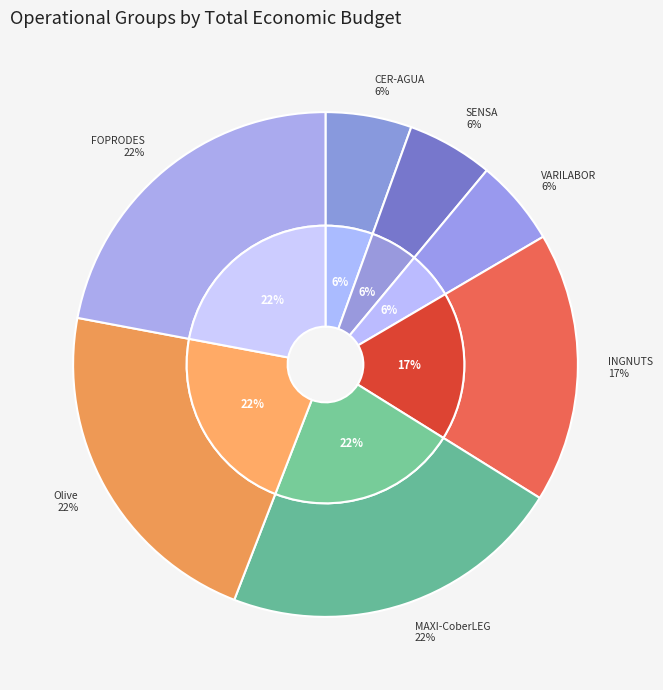

Is it true that VARILABOR is 6% of the pie?

True